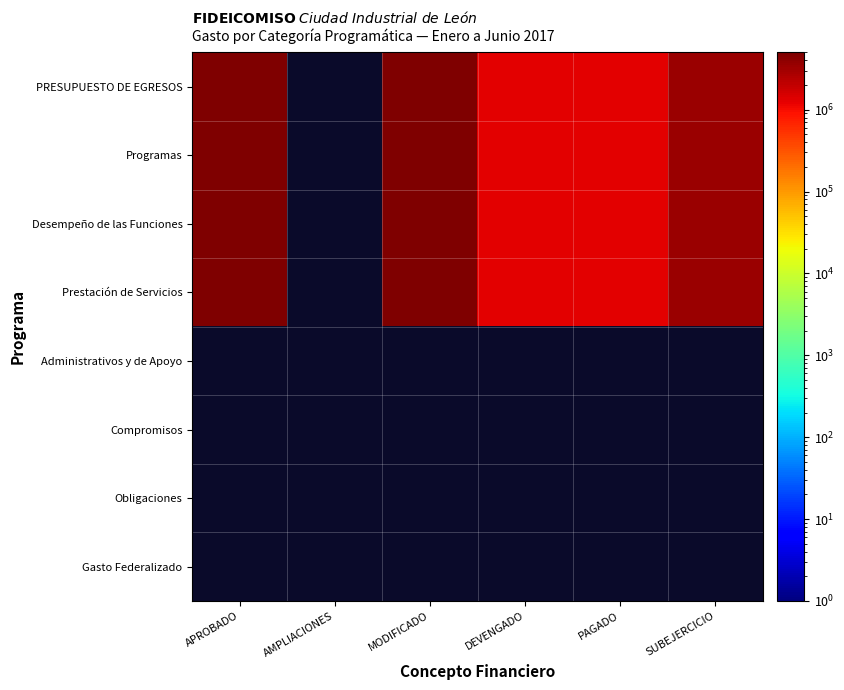

Which has a higher value, MODIFICADO or DEVENGADO?

MODIFICADO